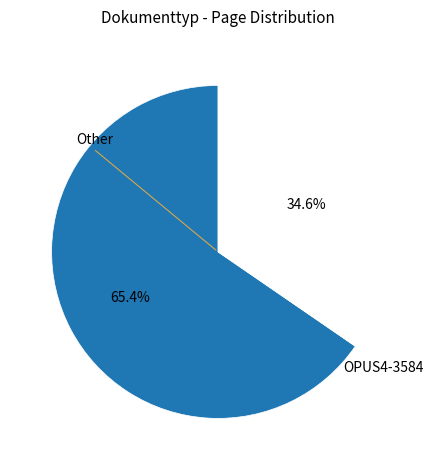

To the nearest percent, what is the difference between the largest and smallest slice percentages?

31%